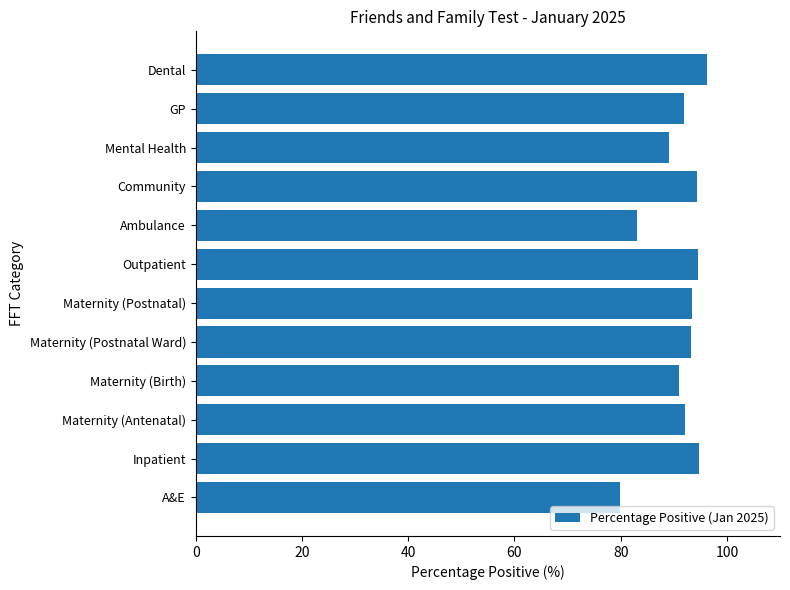

The value at GP is 134.0. True or false?

False